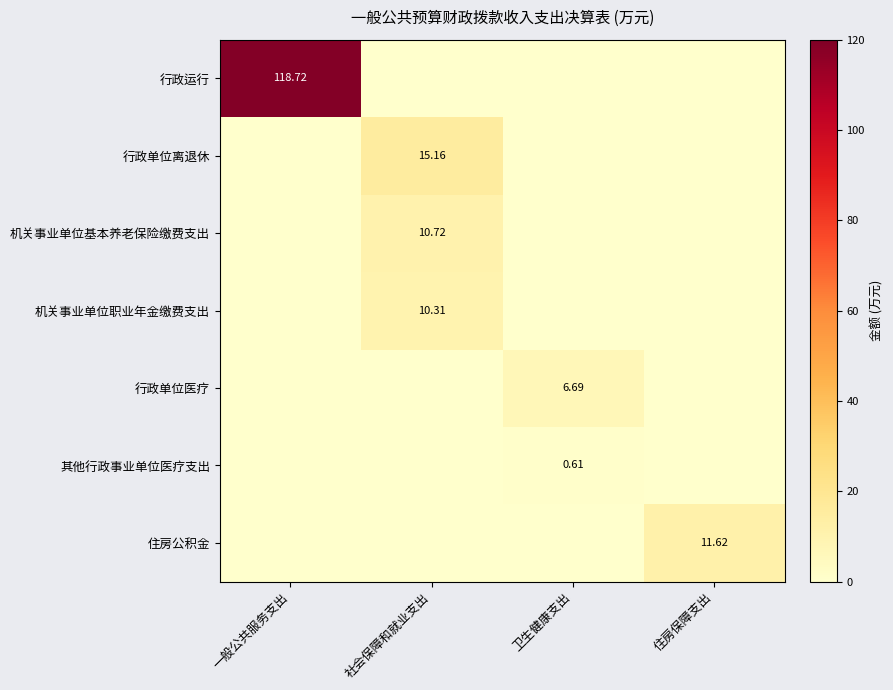

True or false: 行政单位离退休 has a value of 6.5 at 社会保障和就业支出.

False